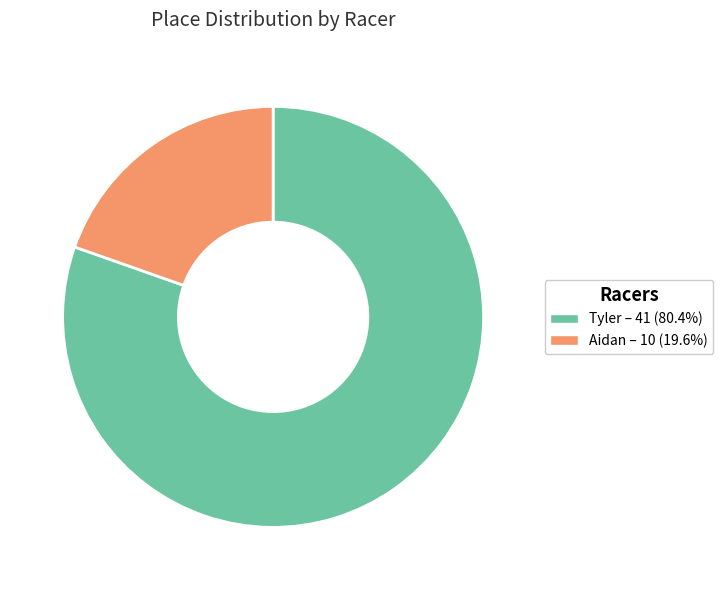

The Tyler slice represents 74% of the pie. True or false?

False